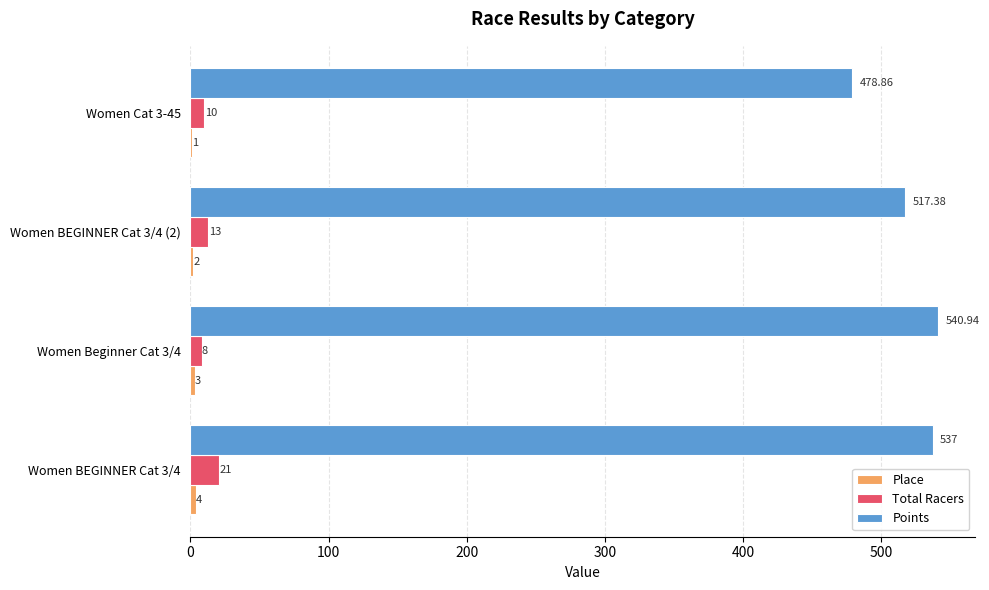

At which category is the sum across all series the highest?

Women BEGINNER Cat 3/4